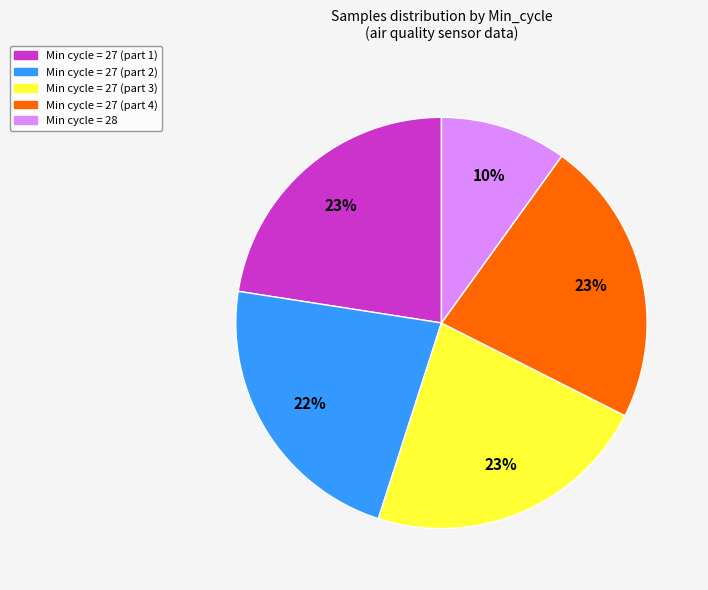

To the nearest percent, what is the average slice percentage?

20%